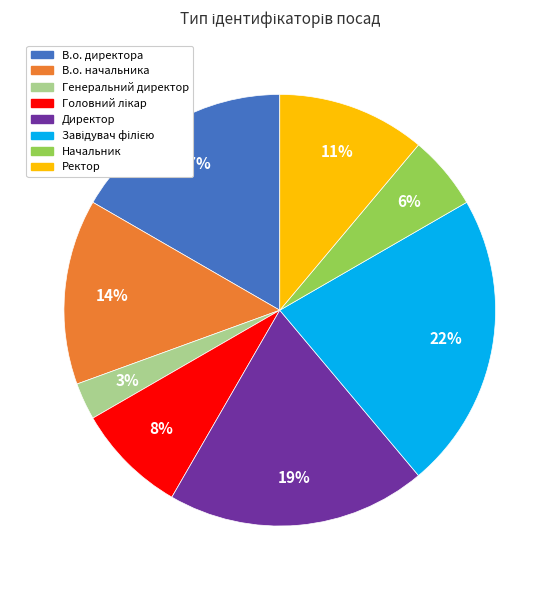

Which category has the smallest portion of the pie?

Генеральний директор